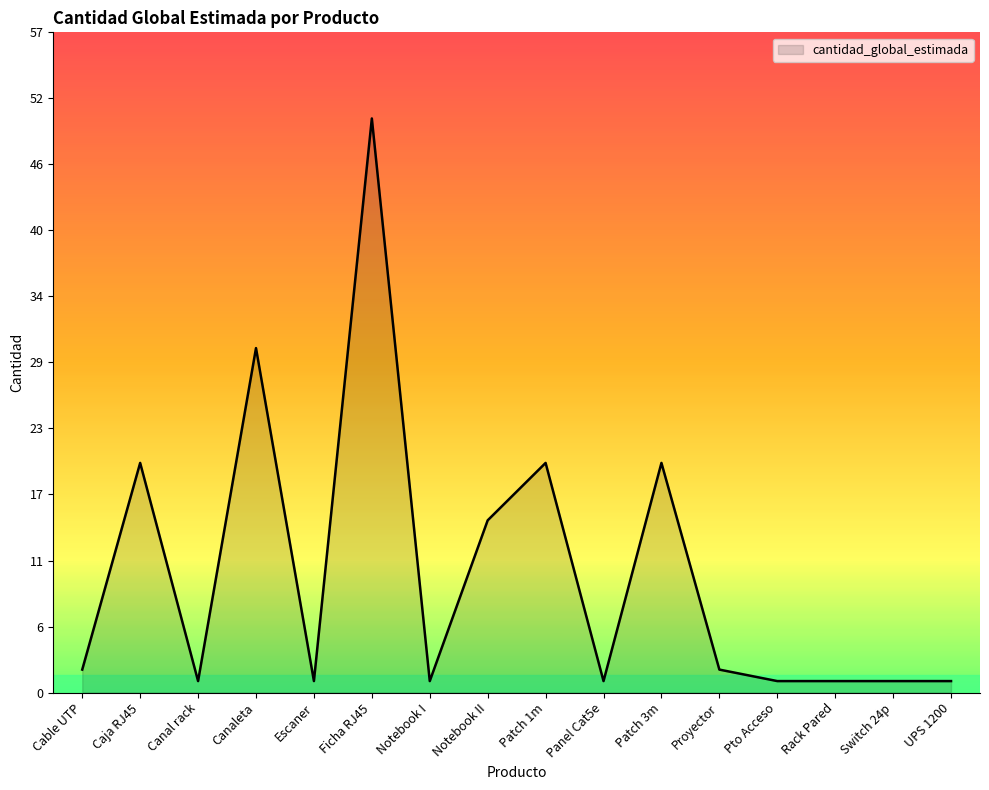

Reading left to right, list all the values displayed in this chart.

2	20	1	30	1	50	1	15	20	1	20	2	1	1	1	1